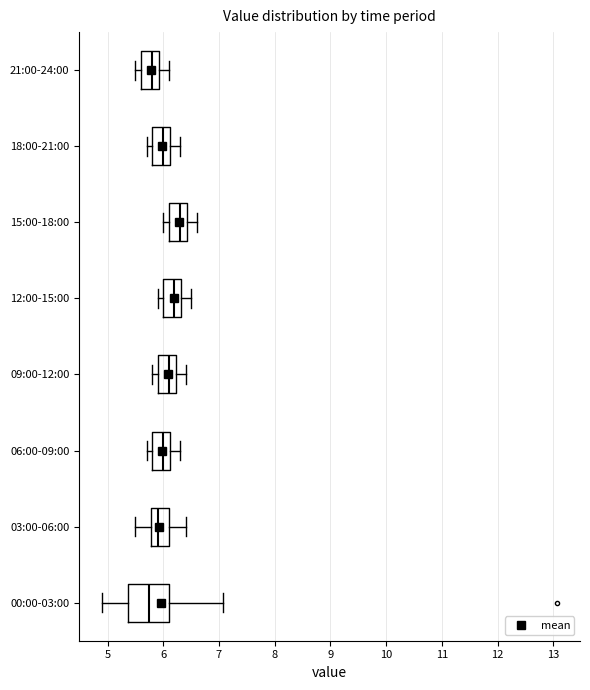

Reading bottom to top, read every box against the x-axis: the position of its median line, the range the box covers, and the ends of its whiskers. The values are not printed on the chart, so give them approximately, as read against the axis.

00:00-03:00: median 5.8, box 5.4 to 6.1, whiskers 4.9 to 7.1
03:00-06:00: median 5.9, box 5.8 to 6.1, whiskers 5.5 to 6.4
06:00-09:00: median 6.0, box 5.8 to 6.1, whiskers 5.7 to 6.3
09:00-12:00: median 6.1, box 5.9 to 6.2, whiskers 5.8 to 6.4
12:00-15:00: median 6.2, box 6.0 to 6.3, whiskers 5.9 to 6.5
15:00-18:00: median 6.3, box 6.1 to 6.4, whiskers 6.0 to 6.6
18:00-21:00: median 6.0, box 5.8 to 6.1, whiskers 5.7 to 6.3
21:00-24:00: median 5.8, box 5.6 to 5.9, whiskers 5.5 to 6.1